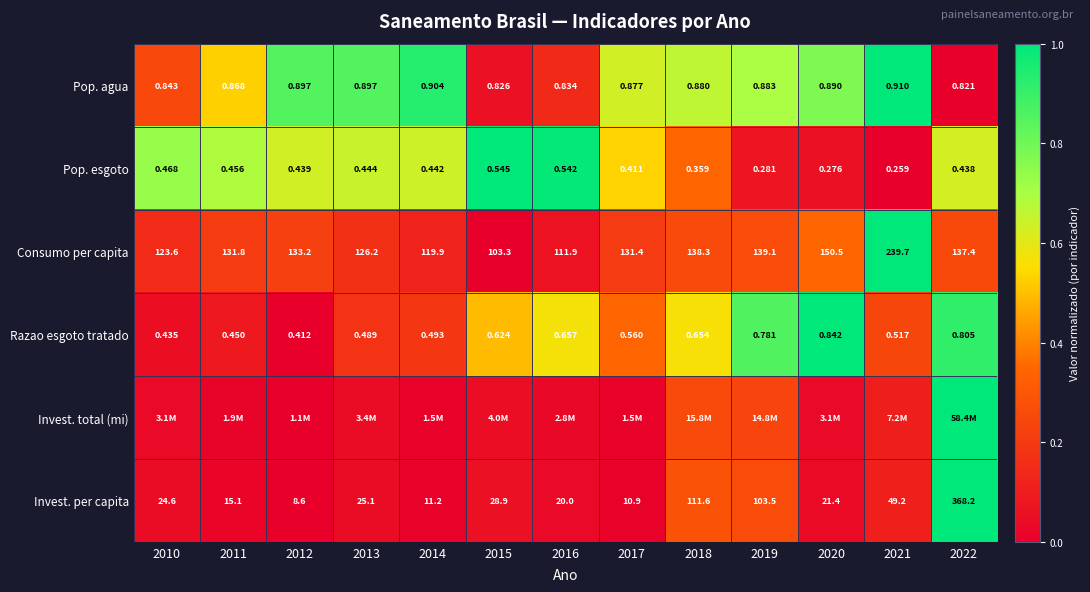

Where is Invest. per capita nearest to the value 0?

2012